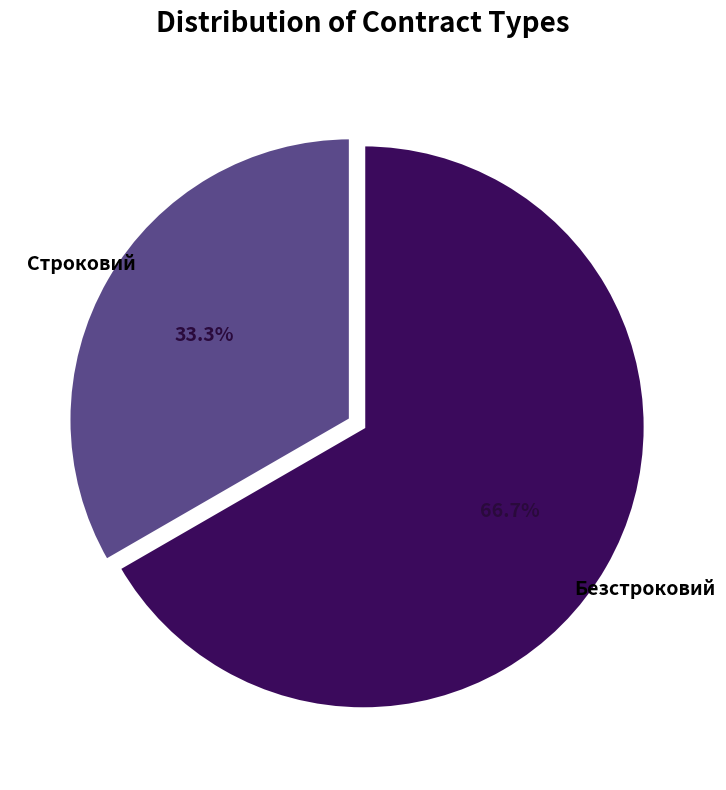

Does any single category account for the majority?

Yes